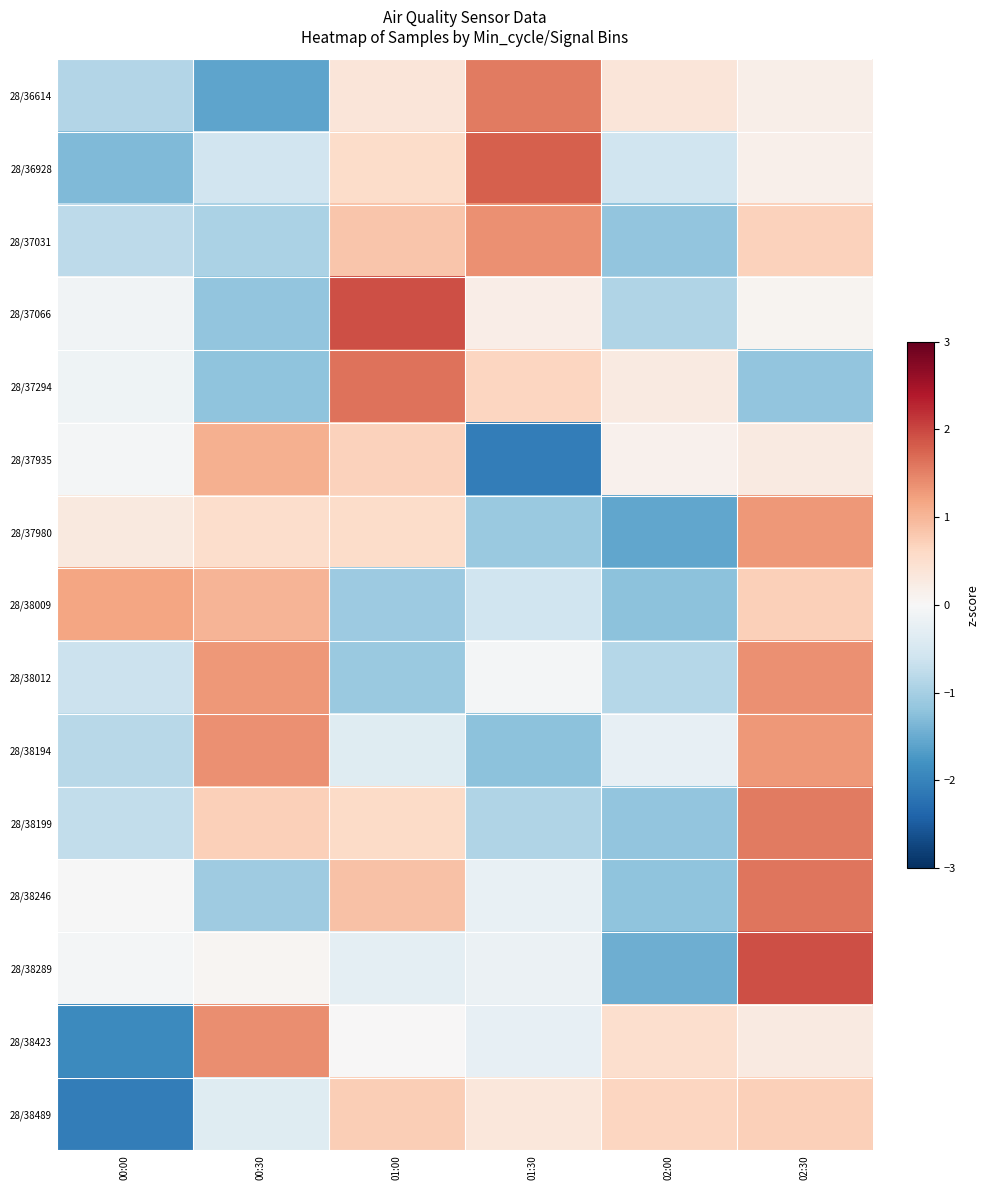

Which series has the widest spread of values?

28/38289